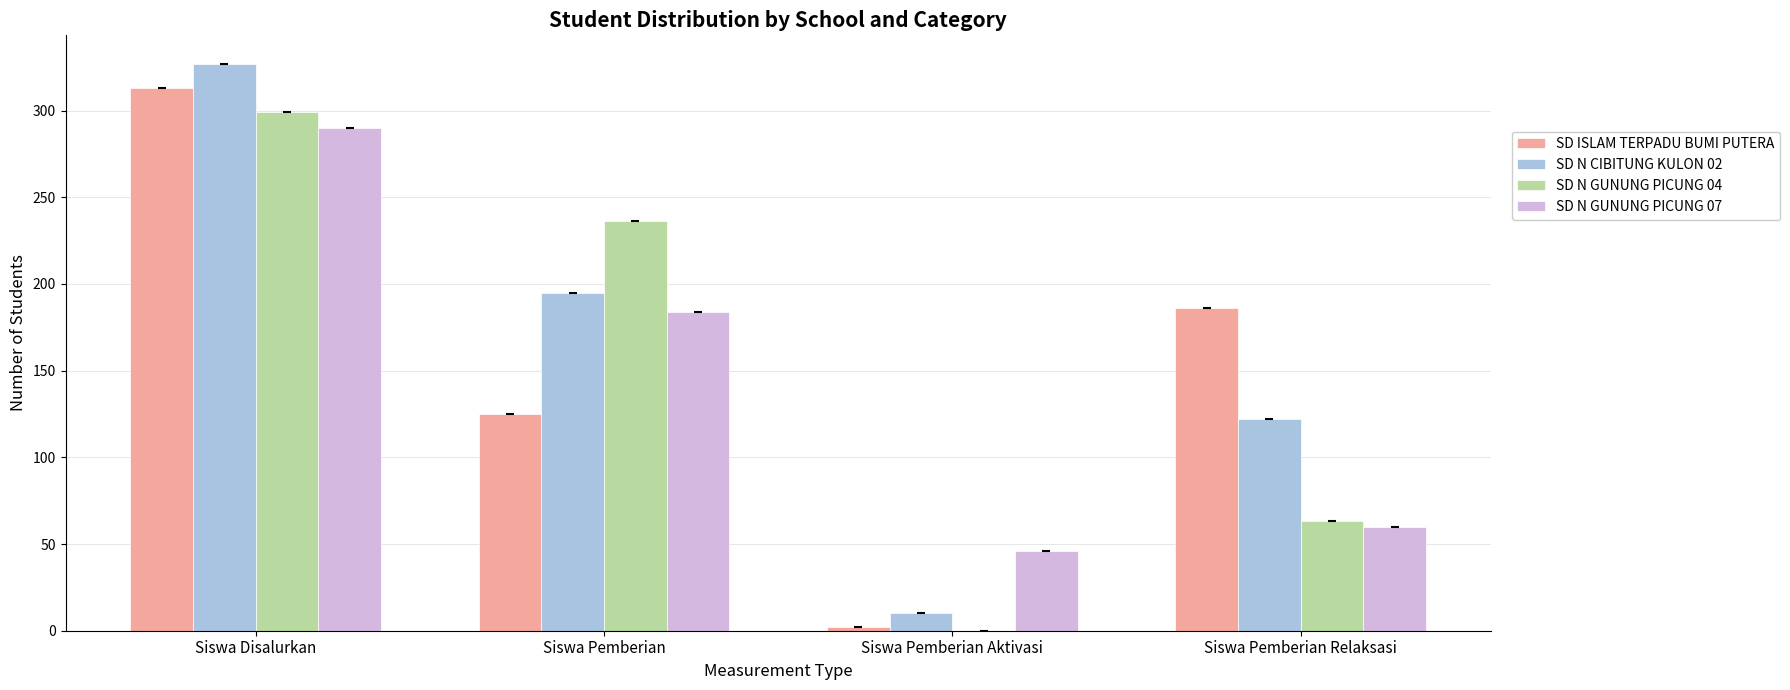

Is the value of SD ISLAM TERPADU BUMI PUTERA at Siswa Pemberian Relaksasi greater than the value of SD N CIBITUNG KULON 02 at Siswa Pemberian Aktivasi?

Yes